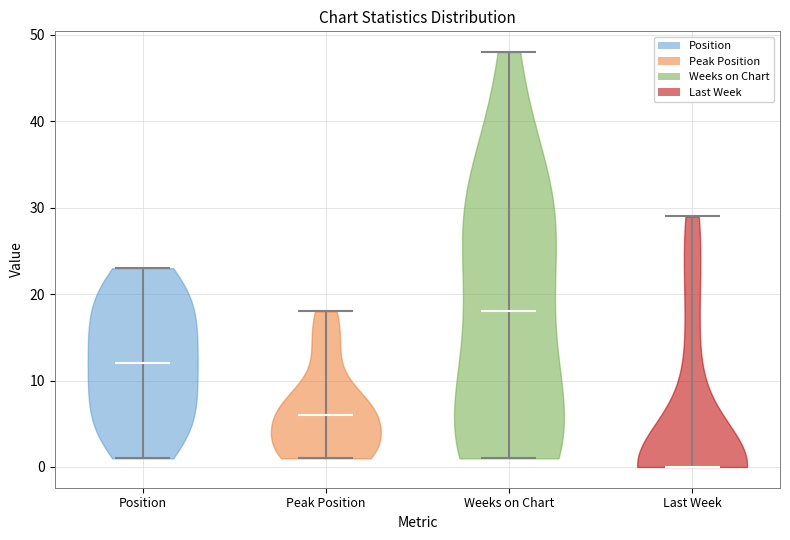

What is the lowest point the violin for Weeks on Chart reaches on the y-axis? The values are not printed on the chart, so give them approximately, as read against the axis.

1